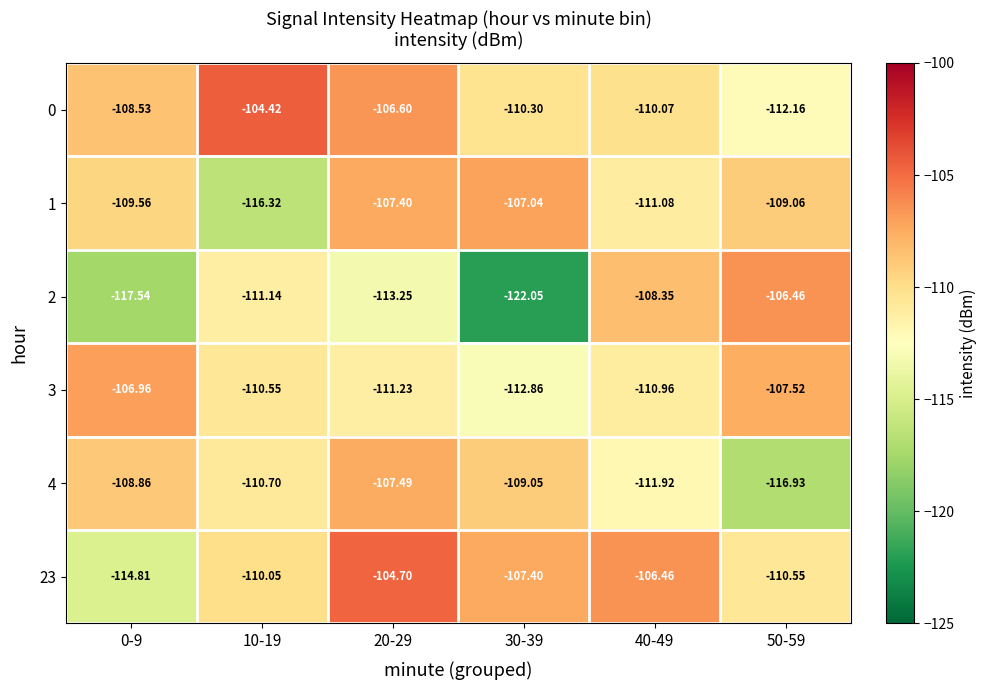

Is the value of 2 at 20-29 greater than the value of 3 at 40-49?

No